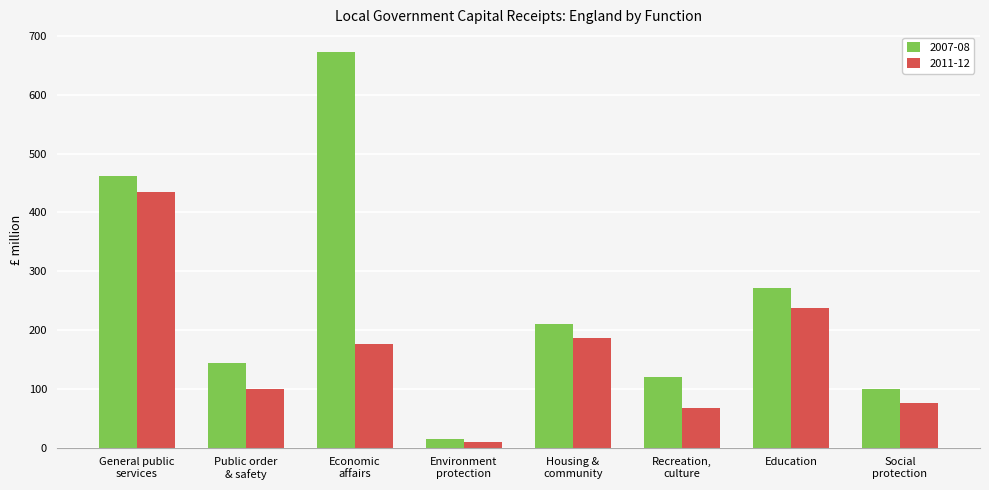

Which series has the largest range (max minus min)?

2007-08